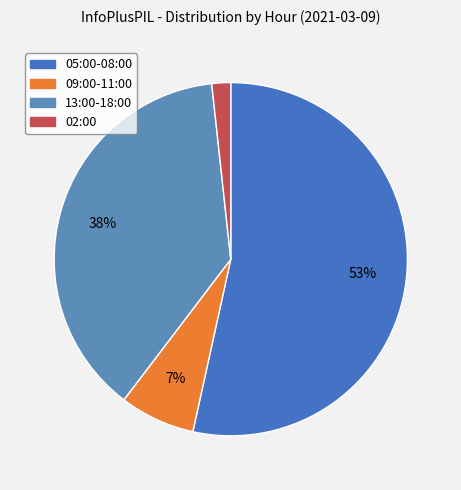

How many segments does this pie chart have?

4